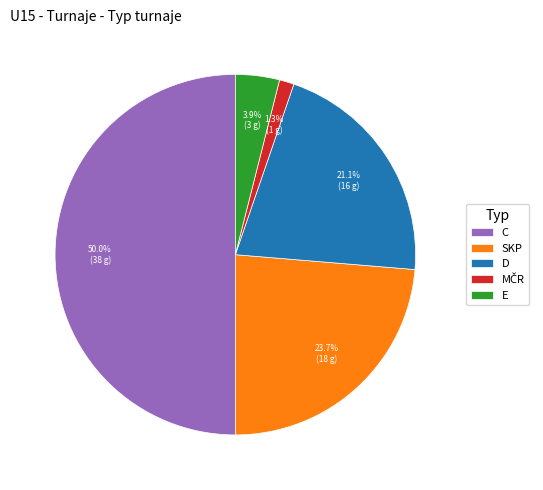

How many slices are in this pie chart?

5